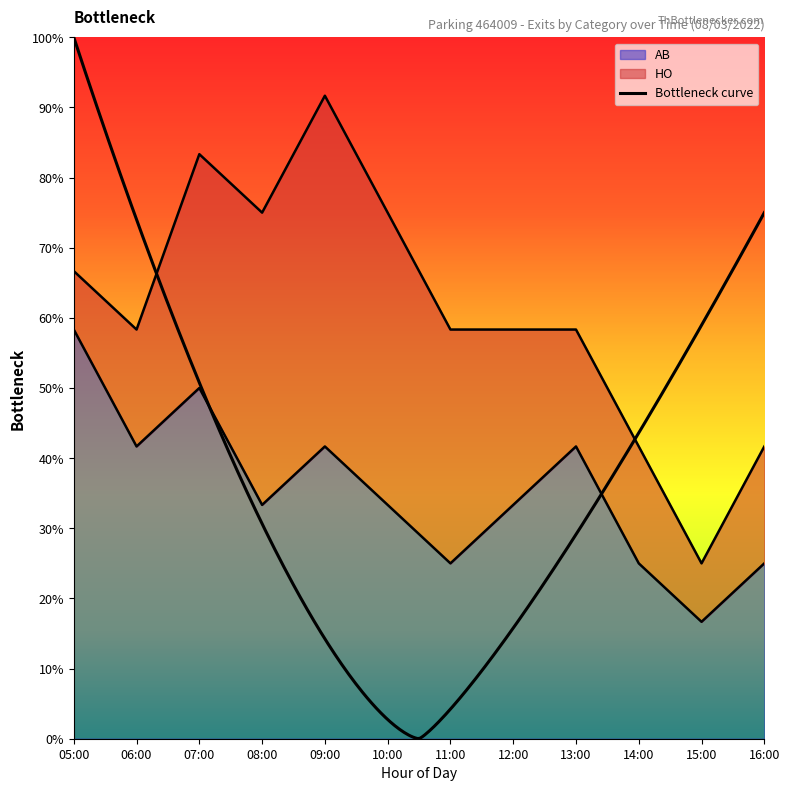

Rank the categories by value from lowest to highest.

15:00, 11:00, 14:00, 16:00, 08:00, 10:00, 12:00, 06:00, 09:00, 13:00, 07:00, 05:00